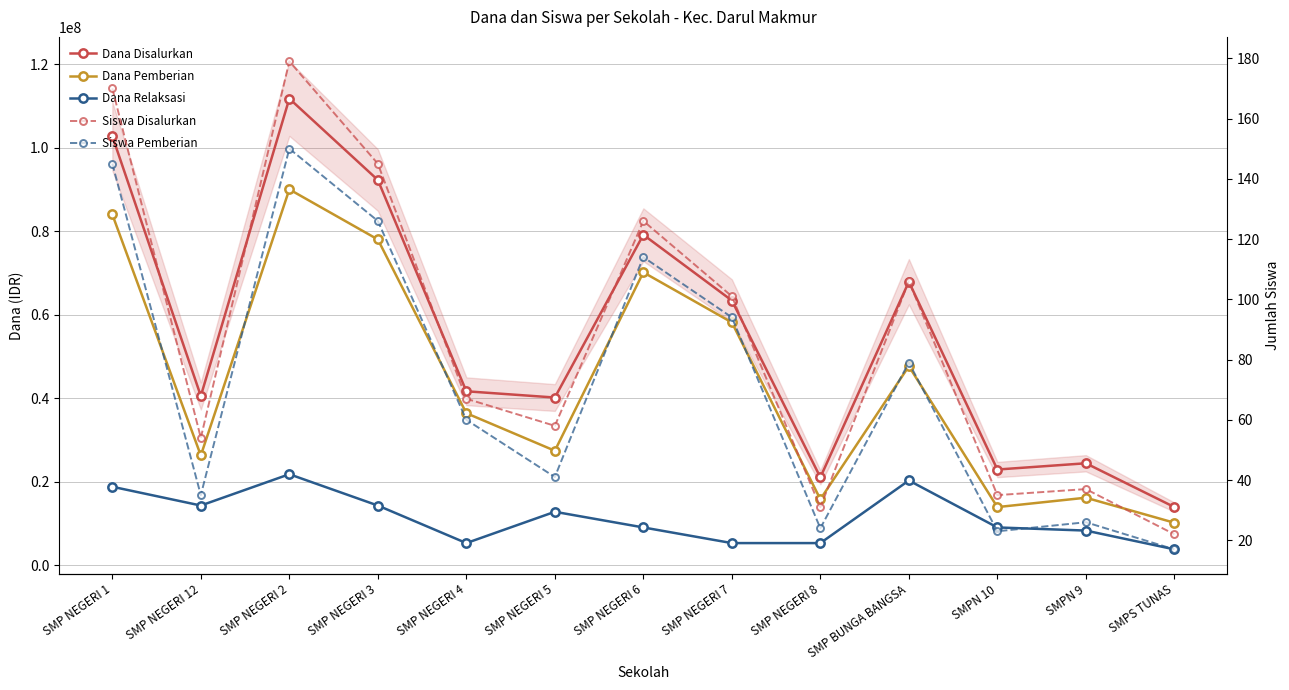

List the labels in order of Siswa Disalurkan value, largest first.

SMP NEGERI 2, SMP NEGERI 1, SMP NEGERI 3, SMP NEGERI 6, SMP BUNGA BANGSA, SMP NEGERI 7, SMP NEGERI 4, SMP NEGERI 5, SMP NEGERI 12, SMPN 9, SMPN 10, SMP NEGERI 8, SMPS TUNAS